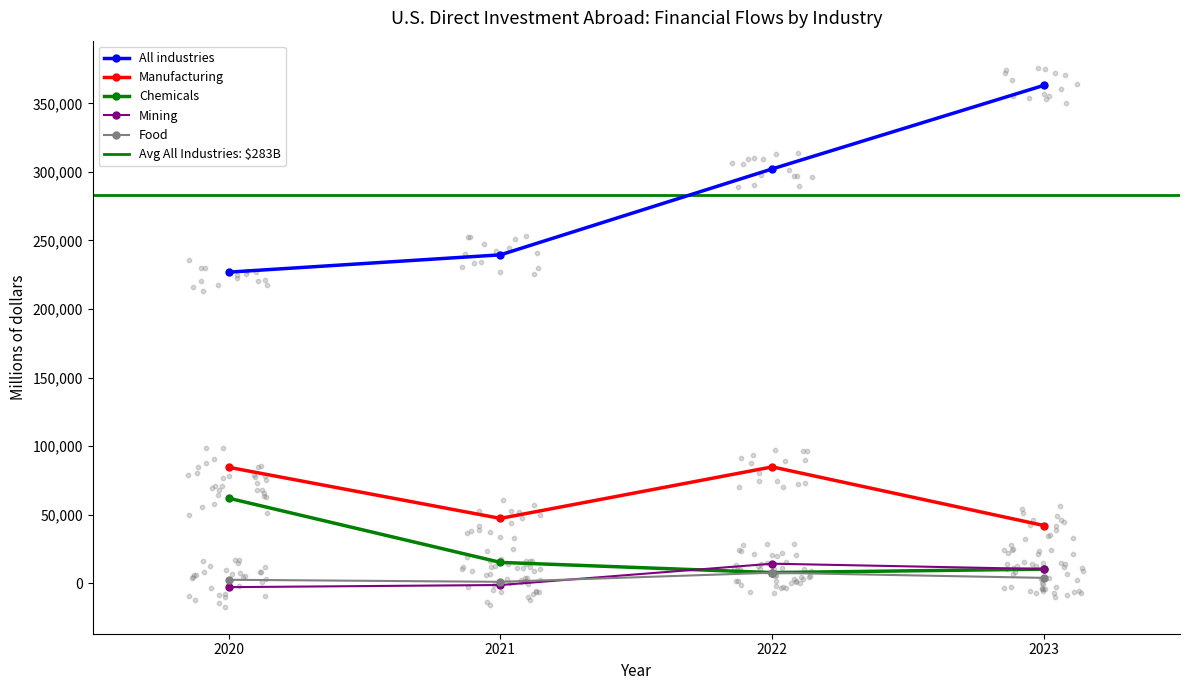

At how many categories does at least one series exceed 105897?

4